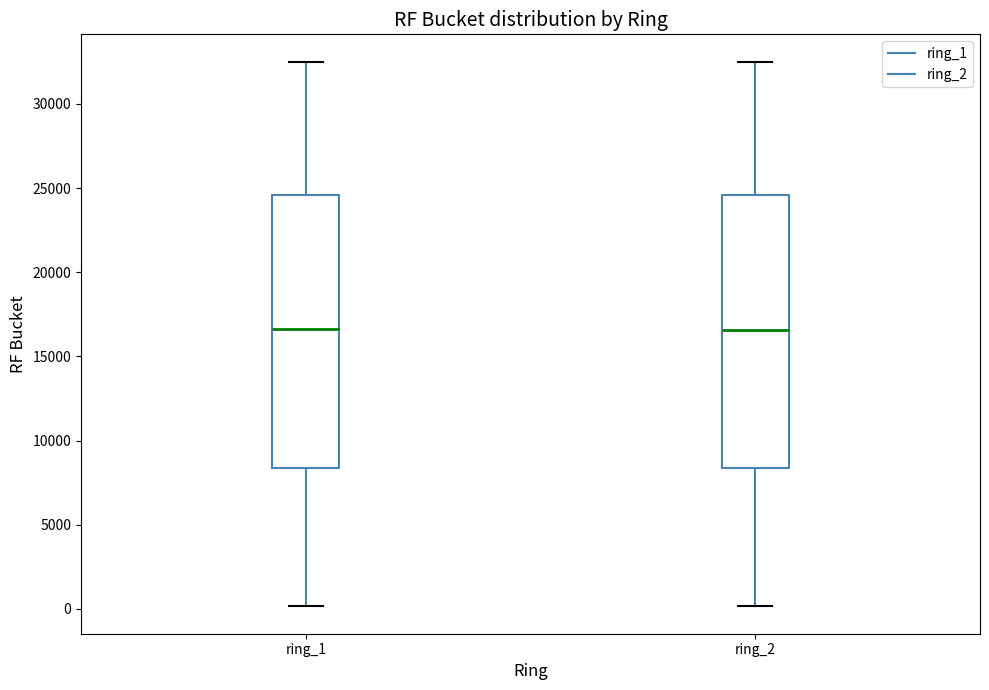

Where does the median line of the box for ring_1 sit on the y-axis? The values are not printed on the chart, so give them approximately, as read against the axis.

16500